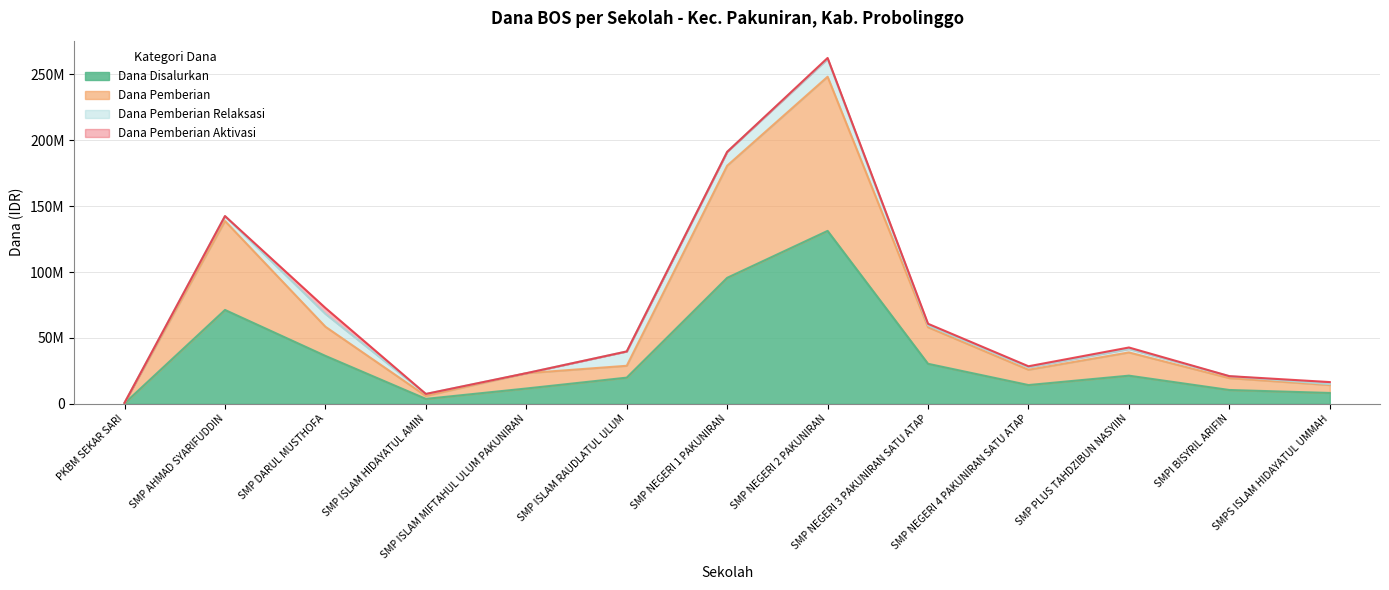

The value of Dana Disalurkan at SMP ISLAM MIFTAHUL ULUM PAKUNIRAN is 7409767. True or false?

False